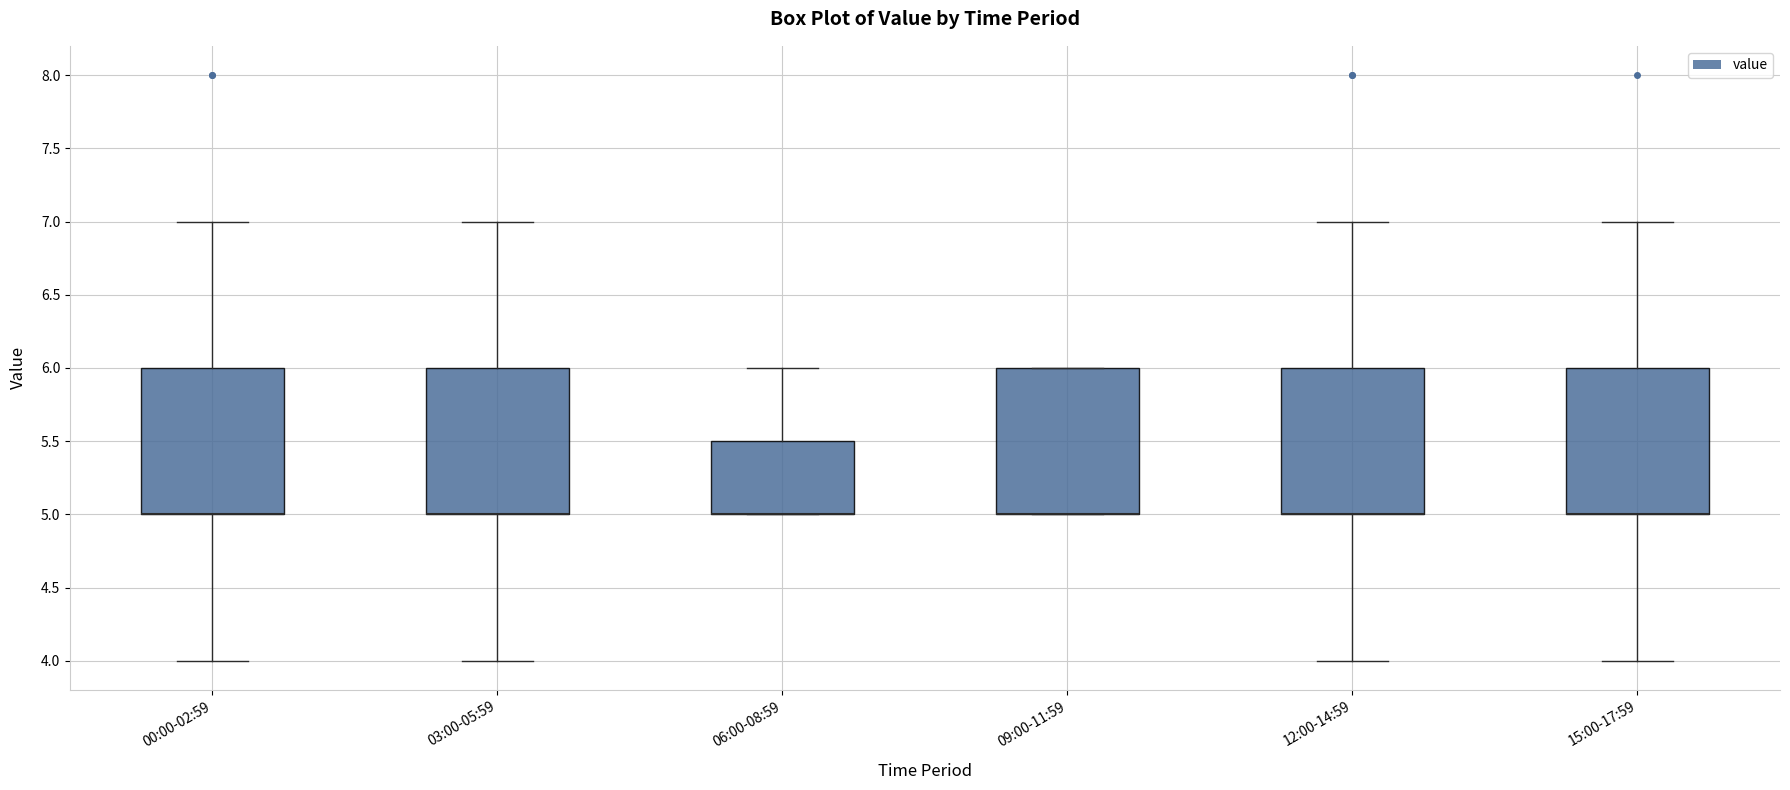

Where does the lower whisker of the box for 15:00-17:59 end on the y-axis? The values are not printed on the chart, so give them approximately, as read against the axis.

4.0